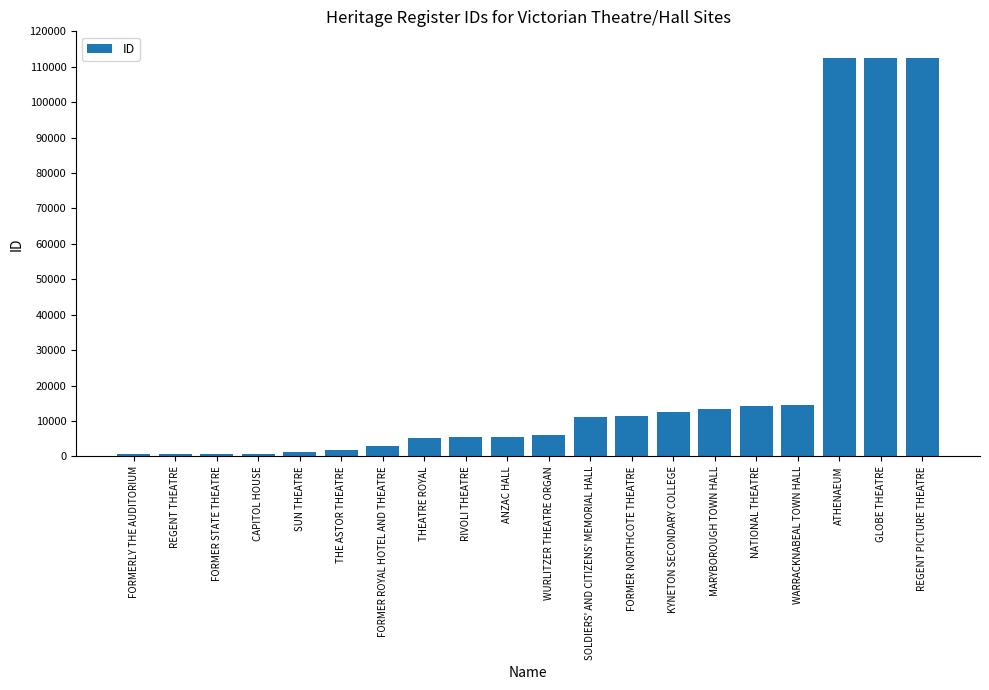

Count the number of data series in this chart.

1